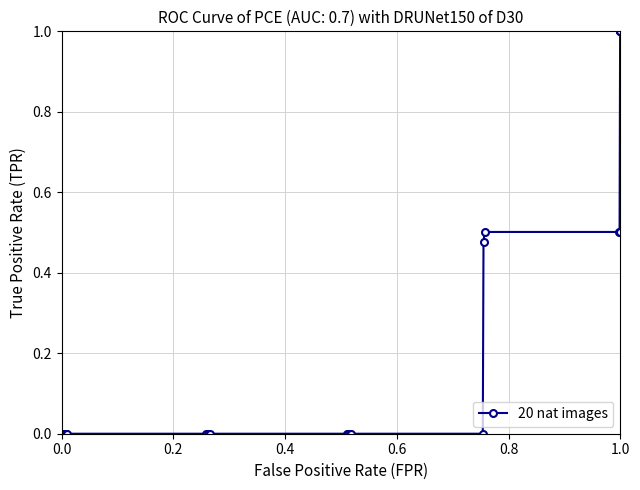

True or false: the data has more than 2 interior local peaks.

False